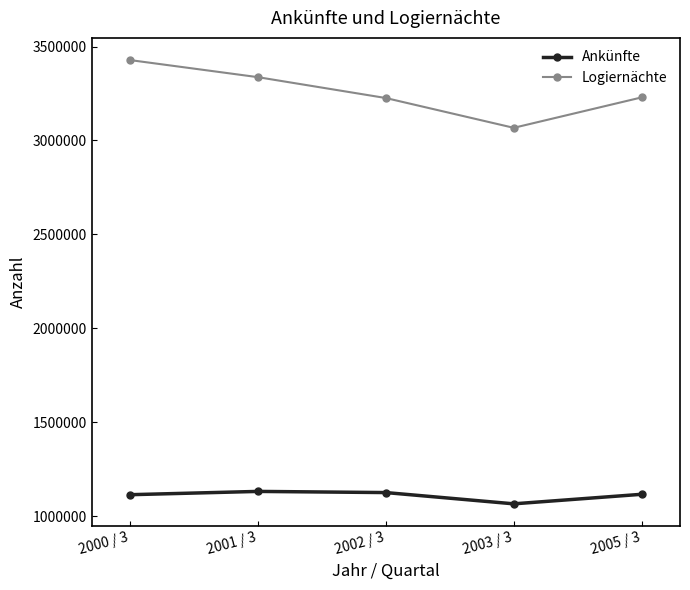

What is the value of the Ankünfte point at the 5th from the left?

1116483